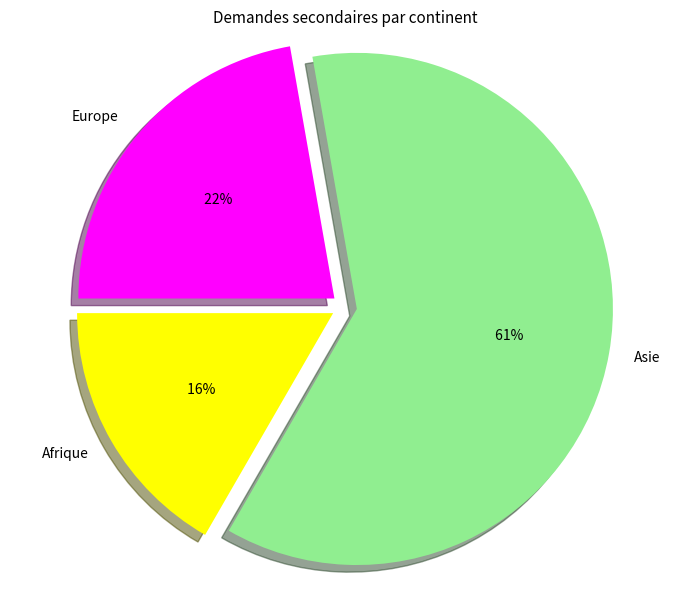

To the nearest percent, what portion does Asie represent?

61%